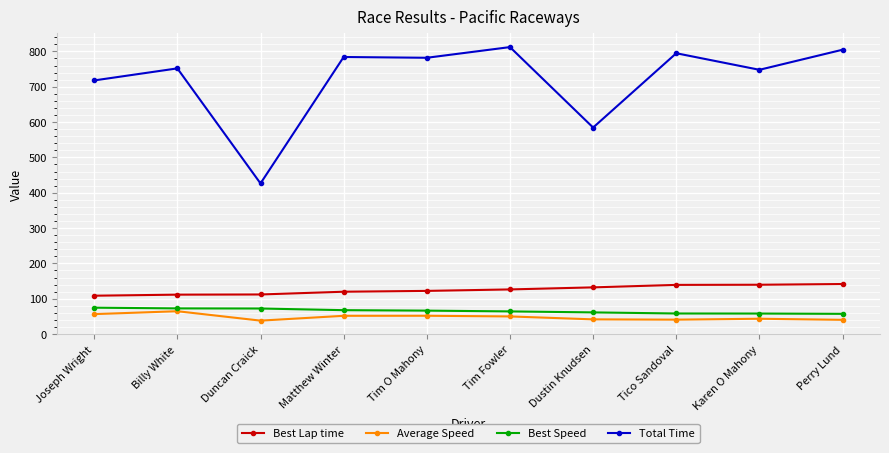

What is the total value across all series at Matthew Winter?

1023.2